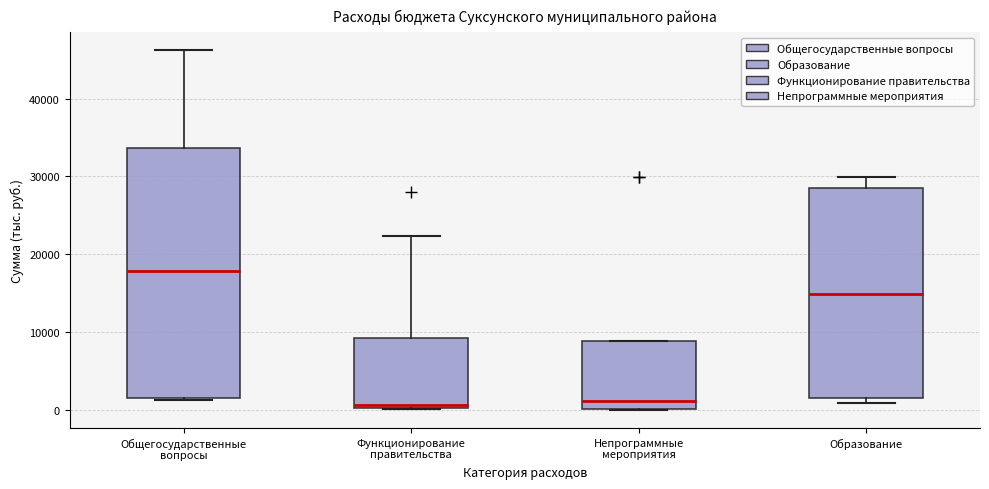

Reading left to right, read every box against the y-axis: the position of its median line, the range the box covers, and the ends of its whiskers. The values are not printed on the chart, so give them approximately, as read against the axis.

Общегосударственные вопросы: median 18000, box 2000 to 34000, whiskers 1000 to 46000
Функционирование правительства: median 1000, box 0 to 9000, whiskers 0 to 22000
Непрограммные мероприятия: median 1000, box 0 to 9000, whiskers 0 to 9000
Образование: median 15000, box 1000 to 28000, whiskers 1000 (just below the box's lower edge) to 30000